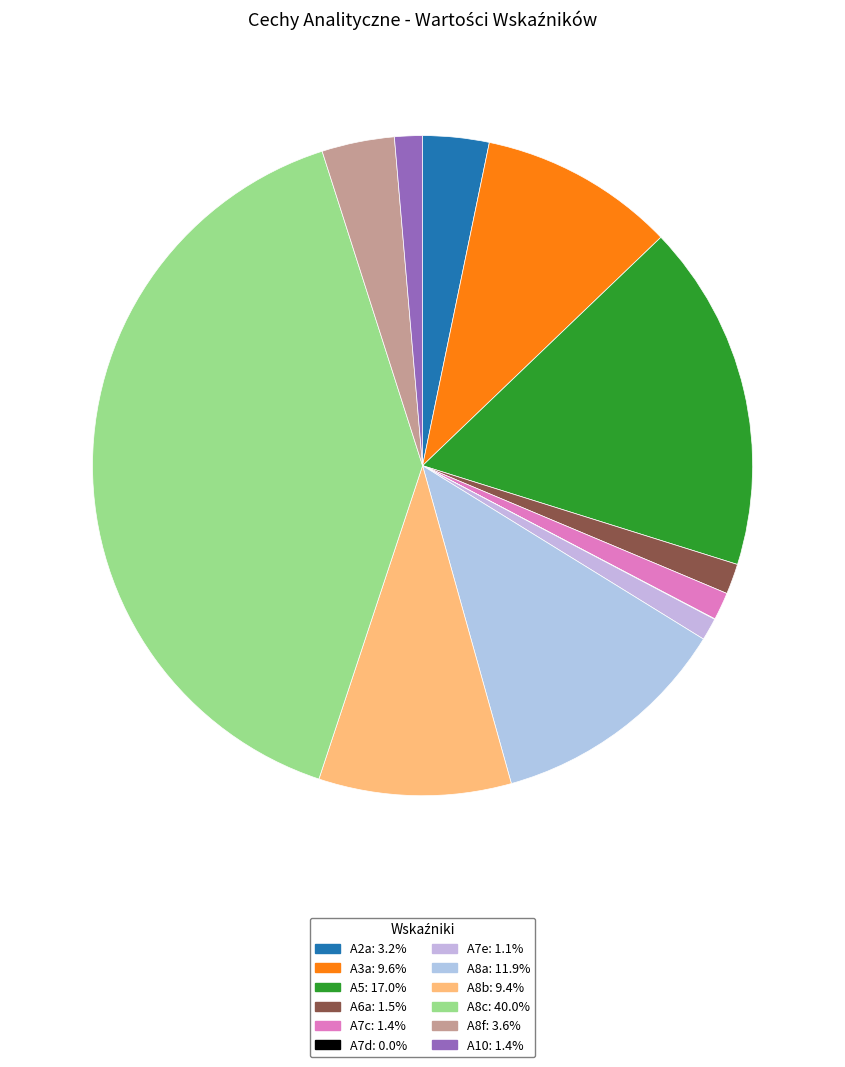

Which category has the smallest portion of the pie?

A7d